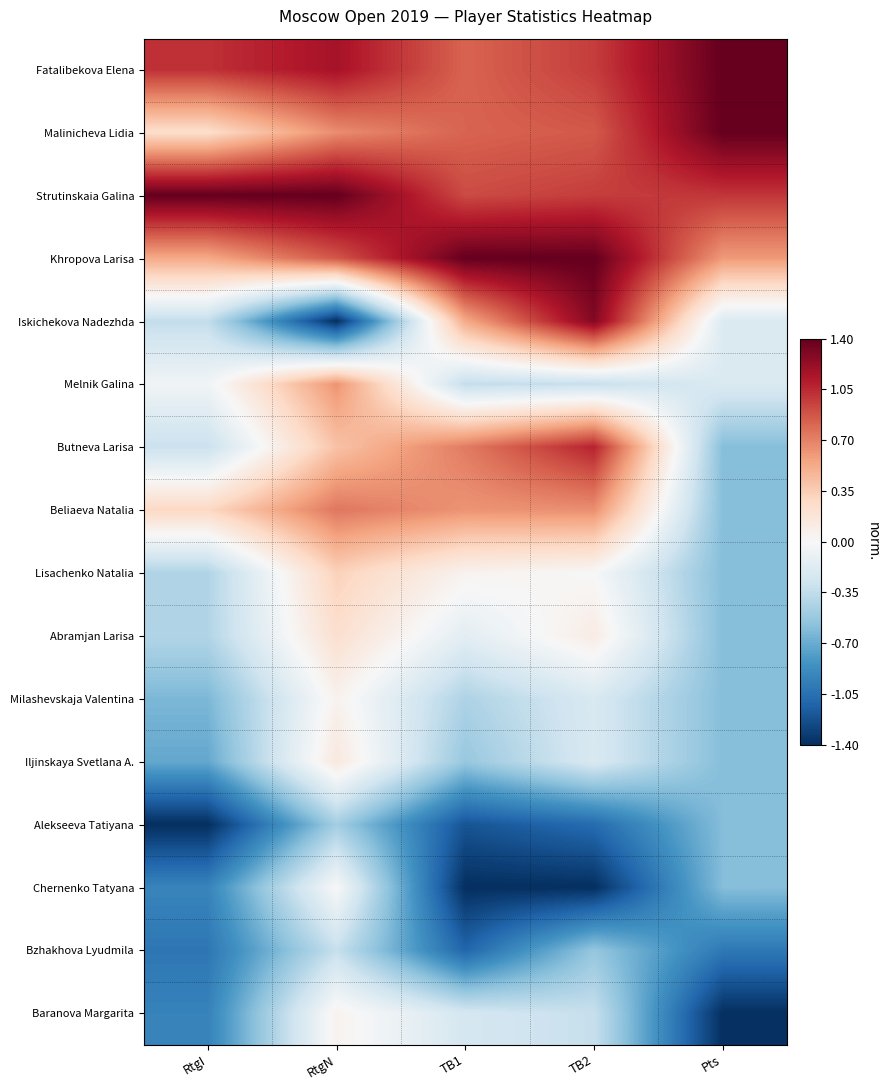

Reading right to left, what are all the values shown in this chart?

Fatalibekova Elena: Pts=1.4	TB2=1.0	TB1=0.8	RtgN=1.2	RtgI=1.0
Malinicheva Lidia: Pts=1.4	TB2=0.9	TB1=0.8	RtgN=0.7	RtgI=0.2
Strutinskaia Galina: Pts=1.0	TB2=1.0	TB1=0.9	RtgN=1.4	RtgI=1.4
Khropova Larisa: Pts=0.6	TB2=1.4	TB1=1.4	RtgN=0.9	RtgI=0.5
Iskichekova Nadezhda: Pts=-0.2	TB2=1.3	TB1=0.5	RtgN=-1.4	RtgI=-0.3
Melnik Galina: Pts=-0.2	TB2=-0.3	TB1=-0.3	RtgN=0.6	RtgI=-0.1
Butneva Larisa: Pts=-0.6	TB2=1.1	TB1=0.7	RtgN=0.4	RtgI=-0.3
Beliaeva Natalia: Pts=-0.6	TB2=0.6	TB1=0.6	RtgN=0.7	RtgI=0.3
Lisachenko Natalia: Pts=-0.6	TB2=0.0	TB1=0.0	RtgN=0.3	RtgI=-0.4
Abramjan Larisa: Pts=-0.6	TB2=0.1	TB1=-0.1	RtgN=0.2	RtgI=-0.4
Milashevskaja Valentina: Pts=-0.6	TB2=-0.2	TB1=-0.4	RtgN=0.1	RtgI=-0.6
Iljinskaya Svetlana A.: Pts=-0.6	TB2=-0.2	TB1=-0.5	RtgN=0.1	RtgI=-0.7
Alekseeva Tatiyana: Pts=-0.6	TB2=-1.1	TB1=-1.2	RtgN=-0.5	RtgI=-1.4
Chernenko Tatyana: Pts=-0.6	TB2=-1.4	TB1=-1.4	RtgN=0.0	RtgI=-0.9
Bzhakhova Lyudmila: Pts=-1.0	TB2=-0.5	TB1=-1.1	RtgN=-0.3	RtgI=-1.0
Baranova Margarita: Pts=-1.4	TB2=-0.3	TB1=-0.2	RtgN=0.1	RtgI=-0.9